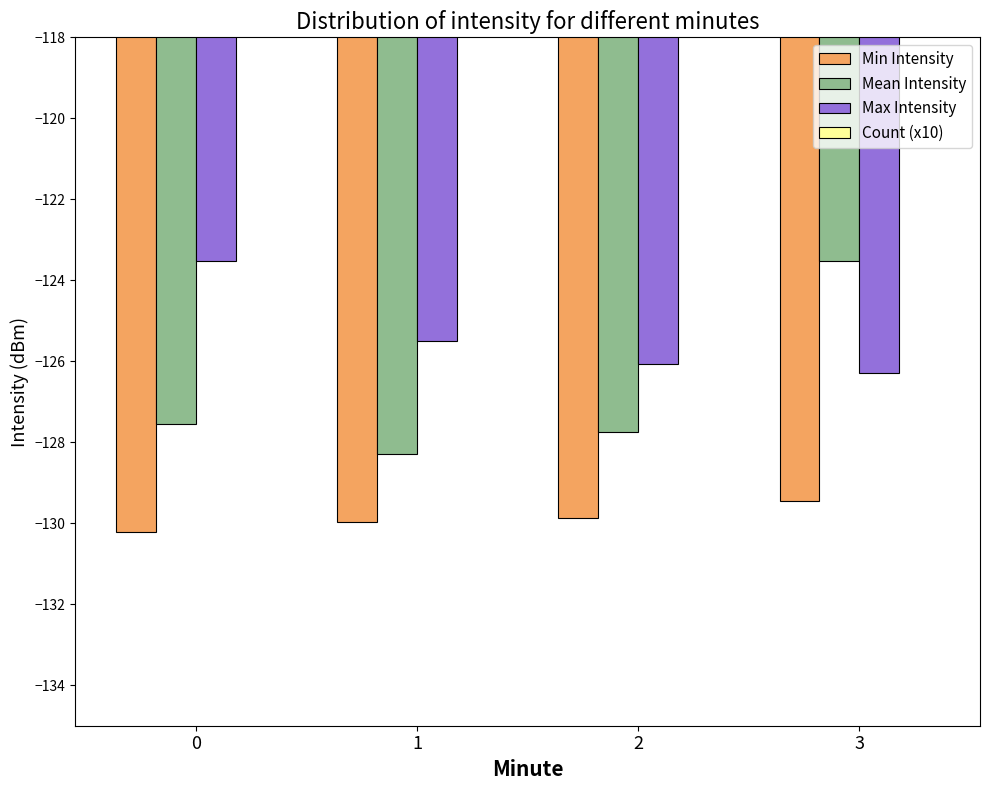

List the labels in order of Mean Intensity value, smallest first.

1, 2, 0, 3